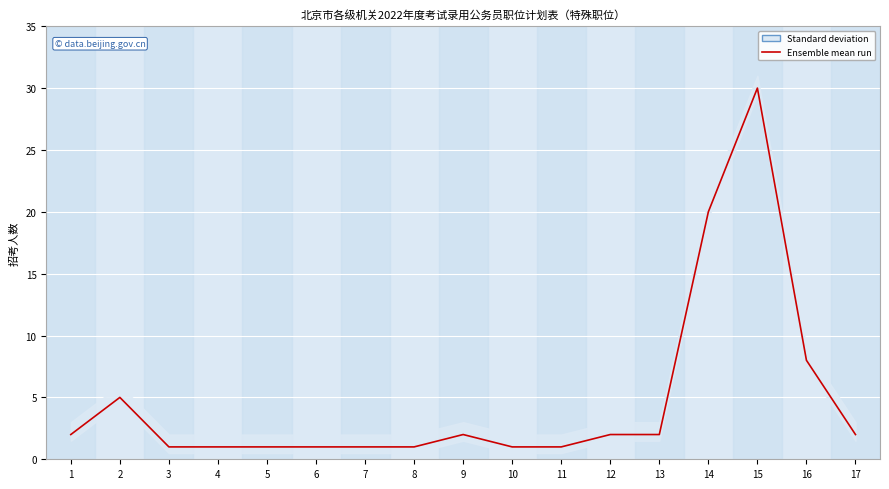

Rank the categories by value from highest to lowest.

15, 14, 16, 2, 1, 9, 12, 13, 17, 3, 4, 5, 6, 7, 8, 10, 11